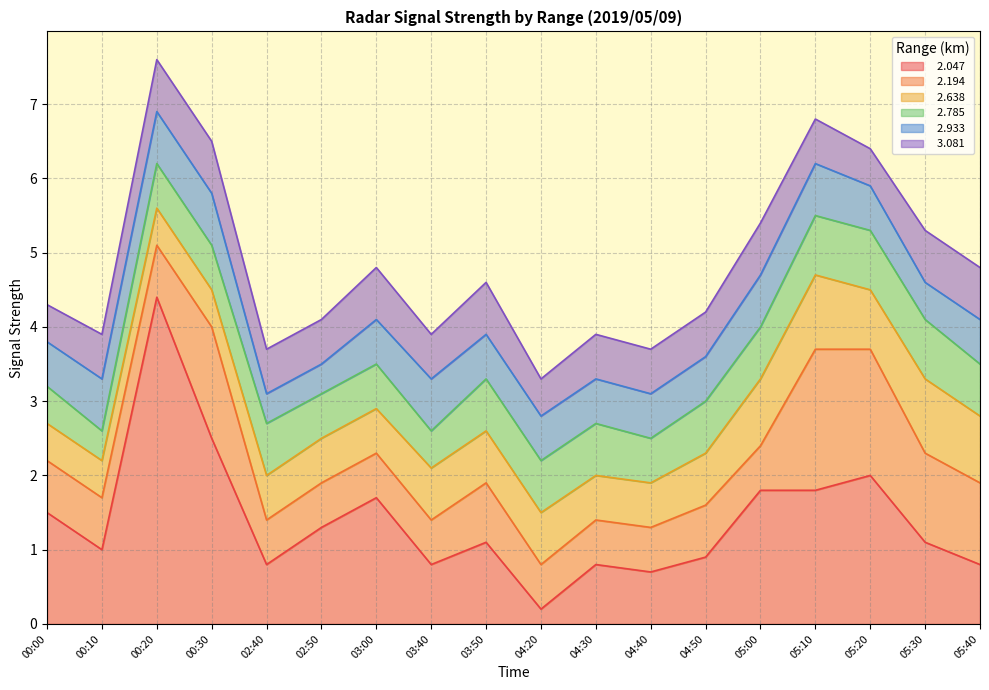

Does the chart have visible grid lines?

Yes